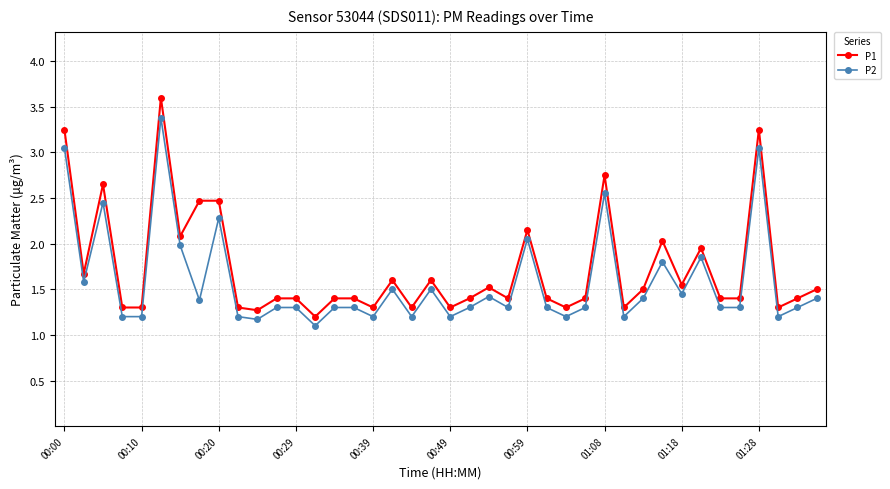

True or false: P1 has more than 1 interior local peaks.

True